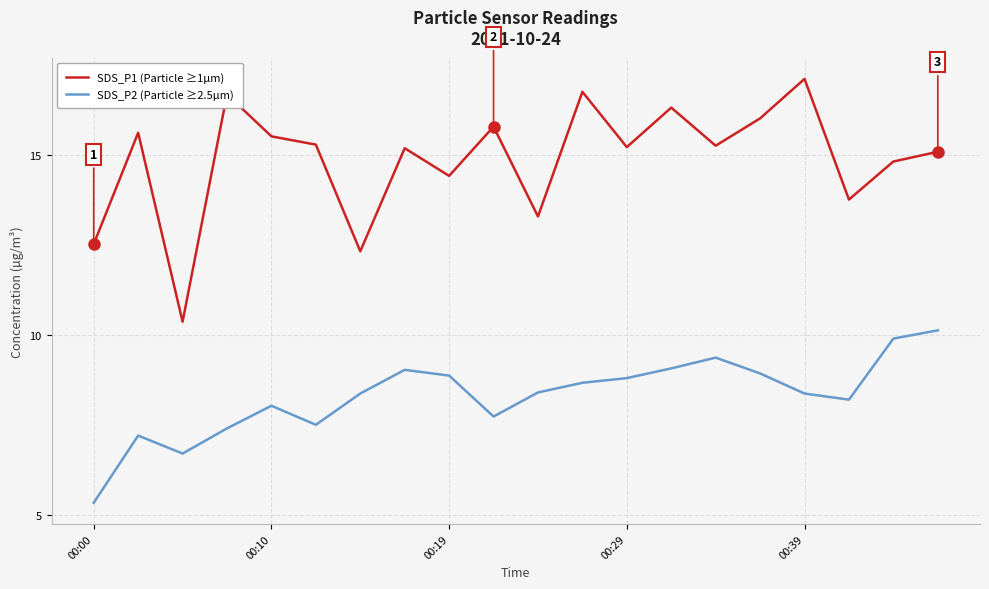

At how many categories does at least one series exceed 7?

20